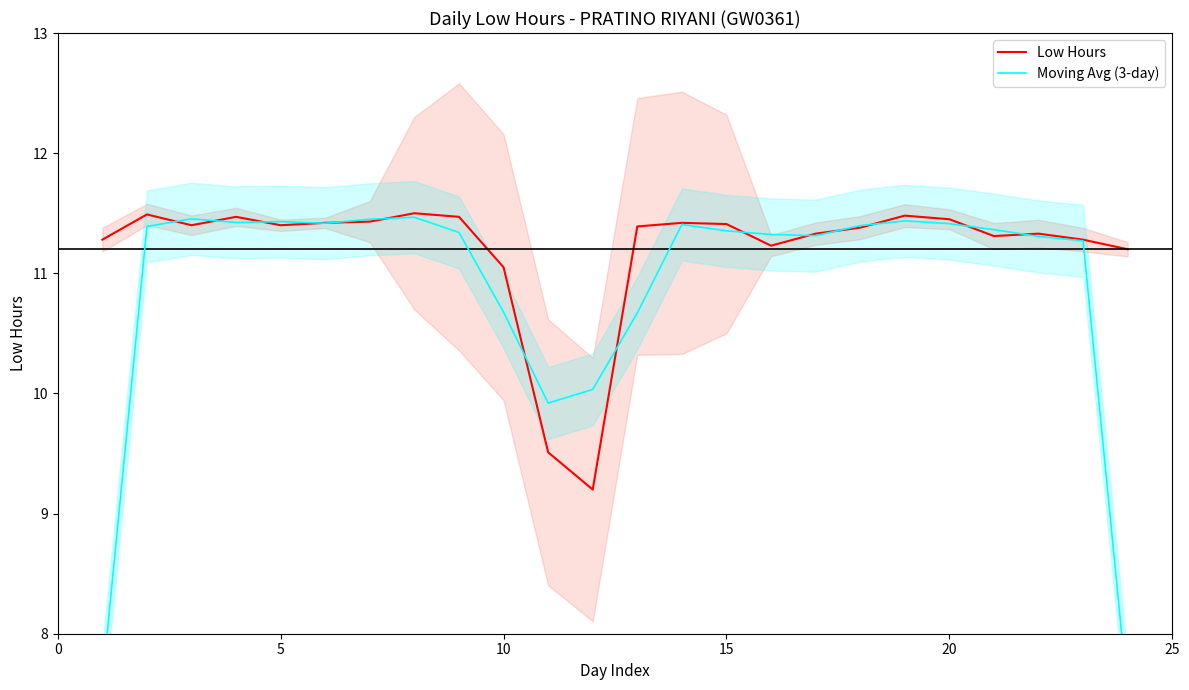

What is the lowest value of the Low Hours series?

9.2